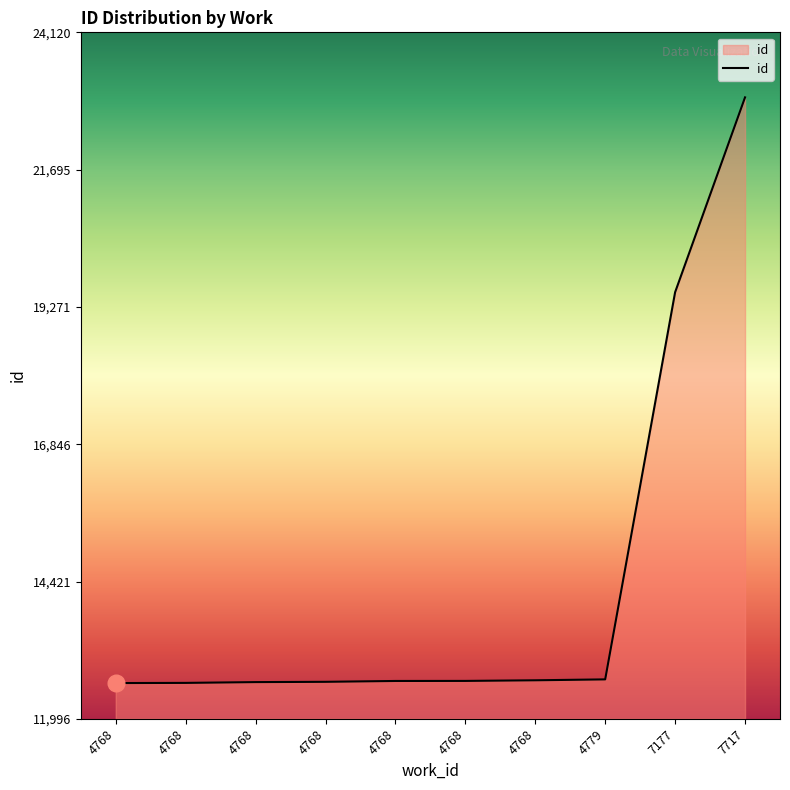

Does the chart display data point markers on the line(s)?

No